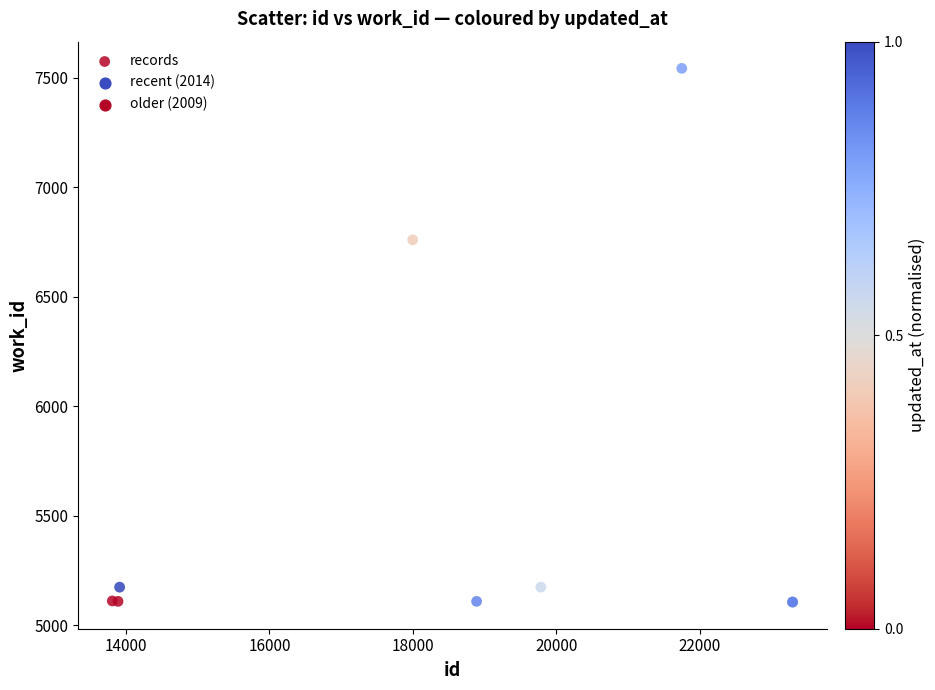

What Y value in the scatter plot is closest to 6325?

6761